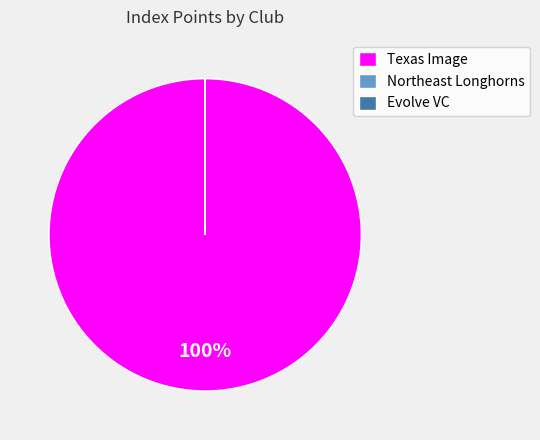

What percentage is the Texas Image slice, to the nearest percent?

100%